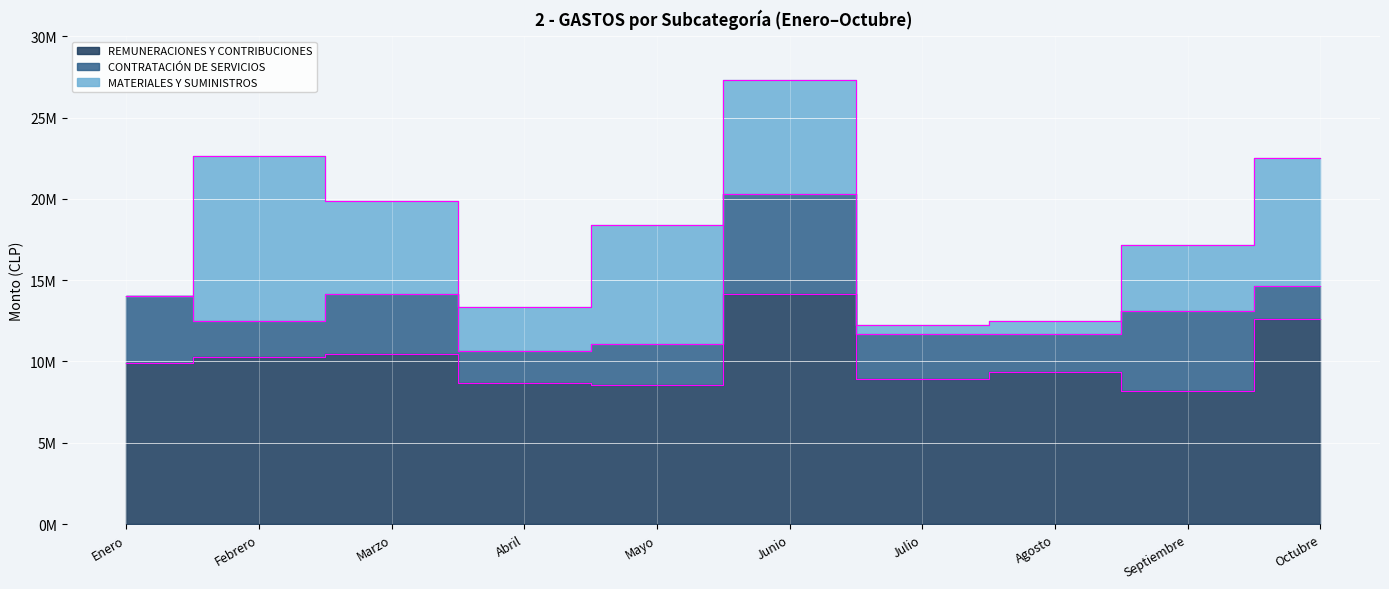

True or false: CONTRATACIÓN DE SERVICIOS has more than 2 interior local peaks.

True